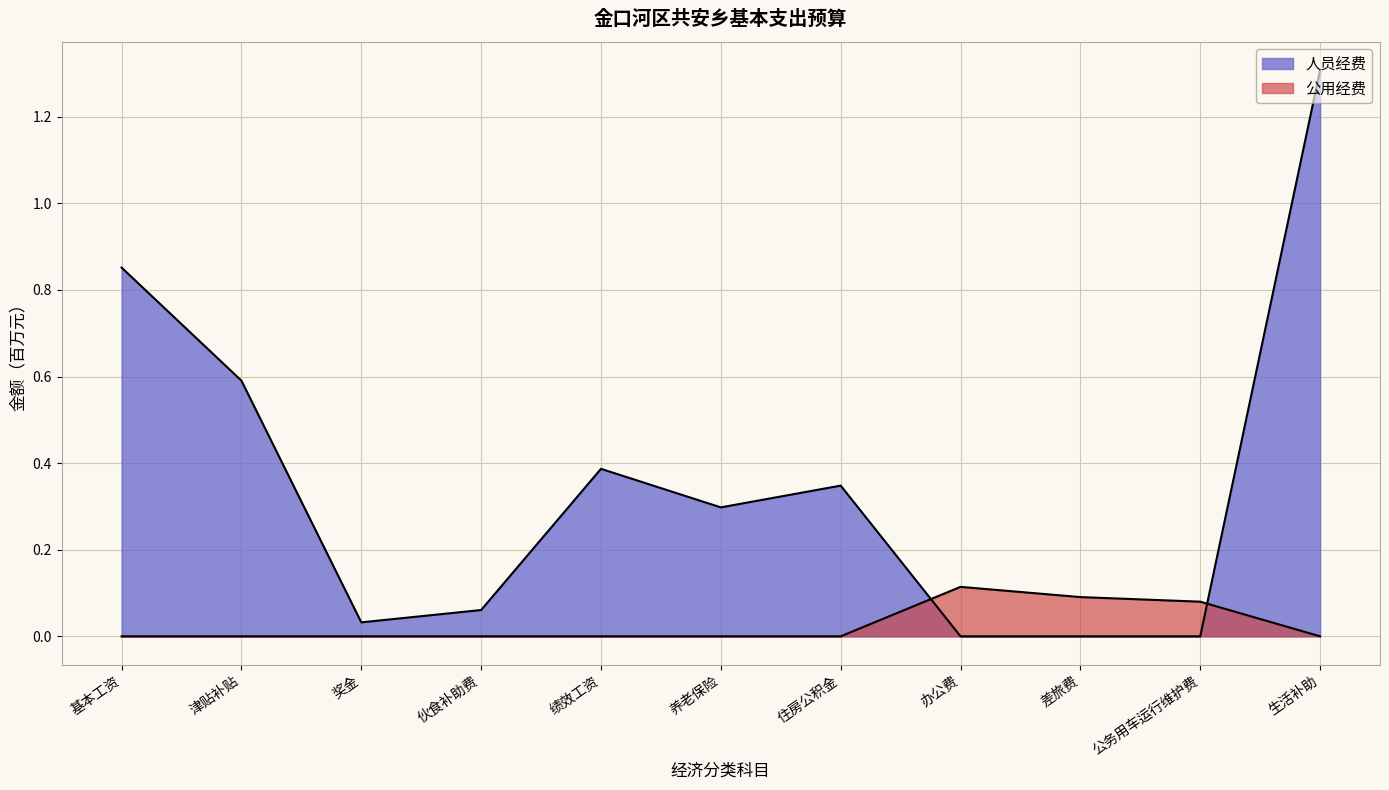

What position from the right is 住房公积金?

5